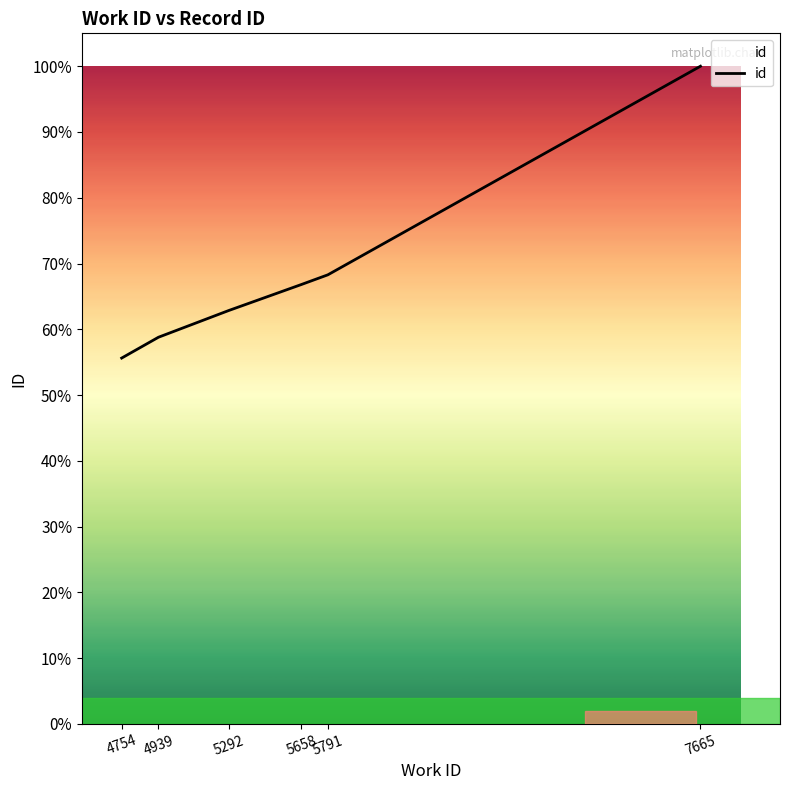

At which category does the chart reach its minimum across all series?

4754